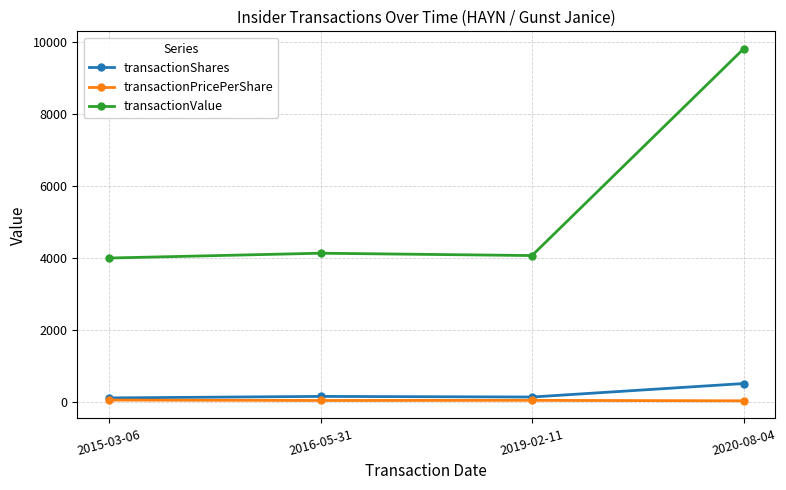

How many series are shown in this chart?

3